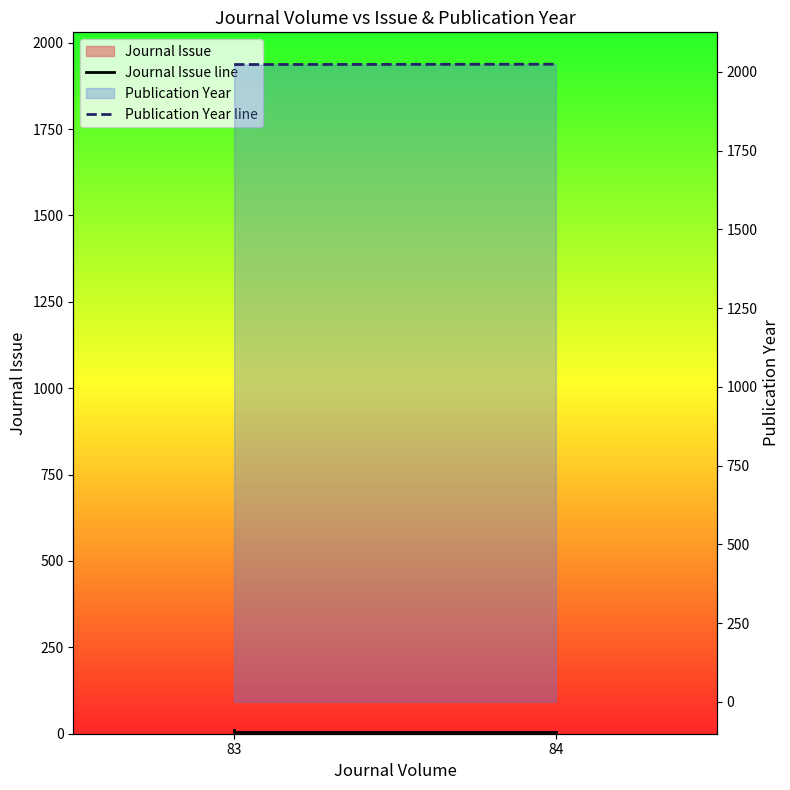

What is the average value of the Publication Year line series?

2023